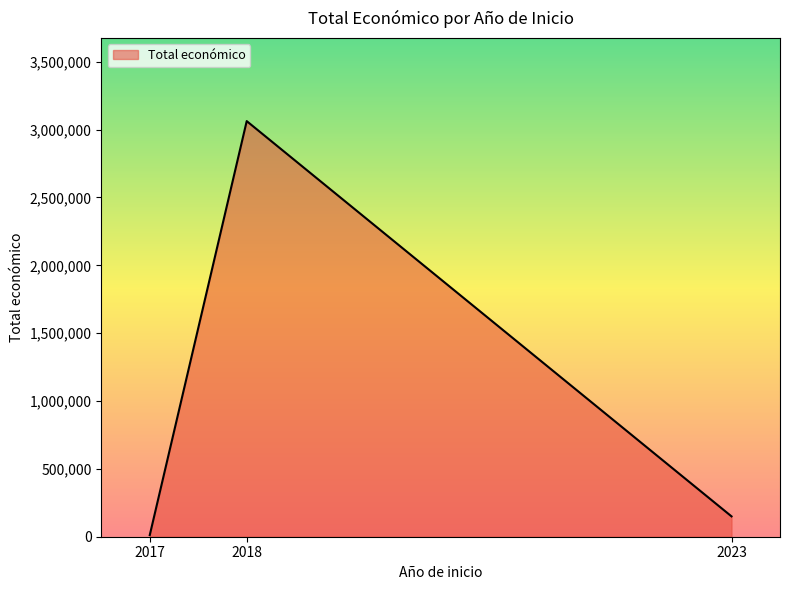

What value does the data have at 2018?

3062871